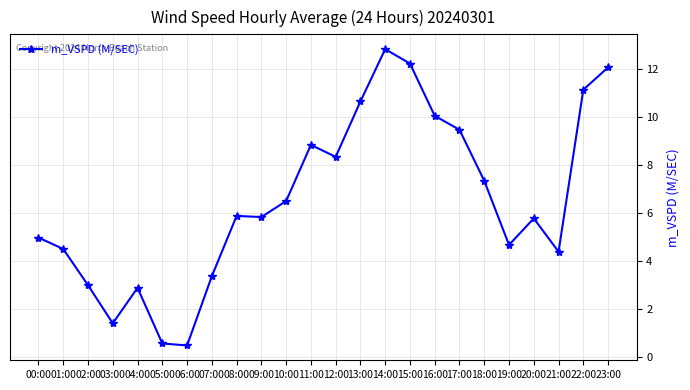

At which category does the data reach its first local peak?

04:00